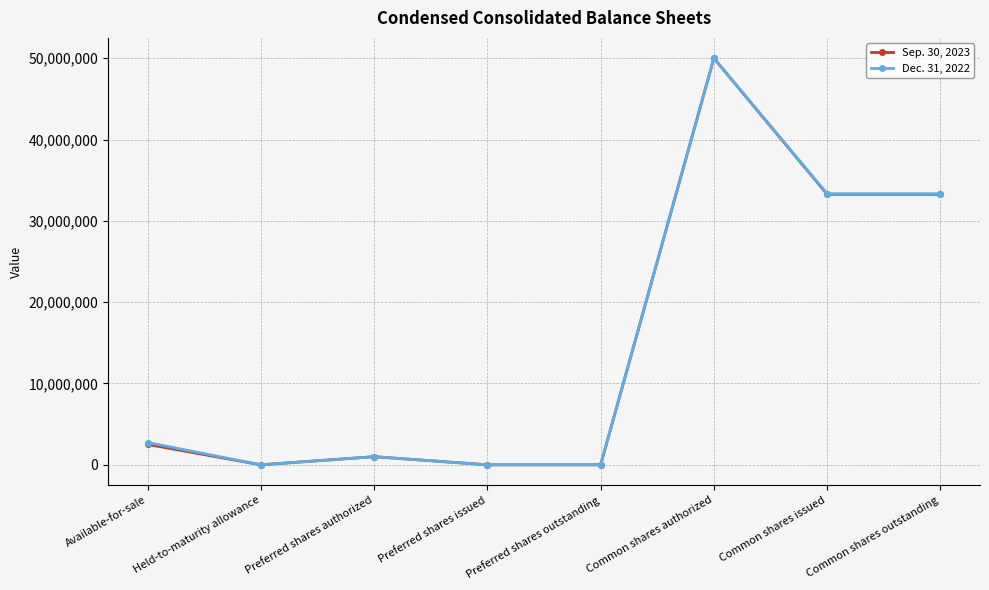

The value of Sep. 30, 2023 at Preferred shares issued is -15791915. True or false?

False